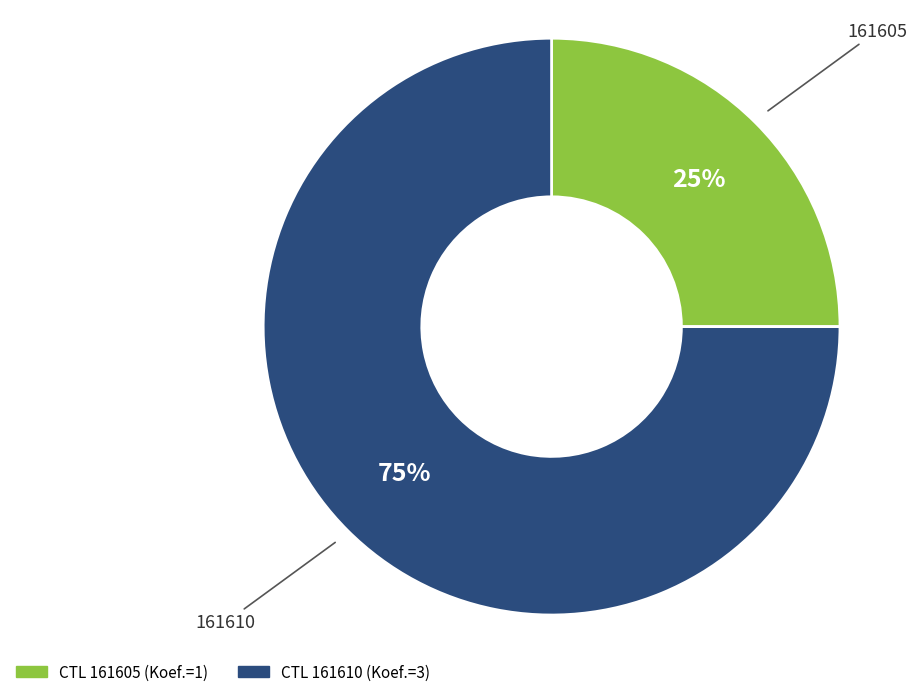

To the nearest percent, what is the average slice percentage?

50%